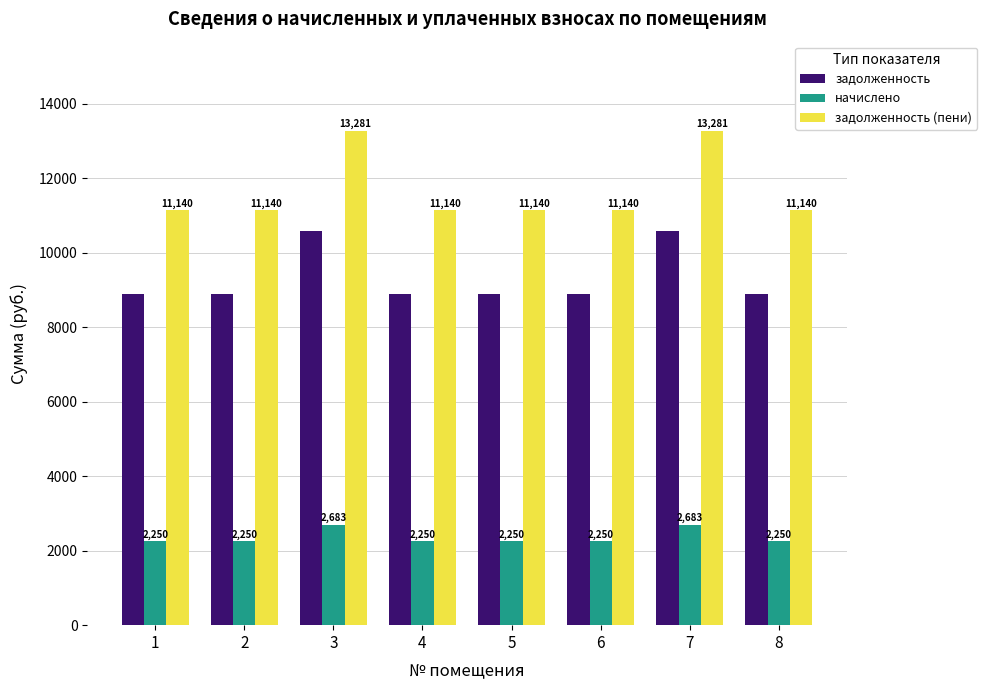

Rank the series at 4 from highest to lowest value.

задолженность (пени), задолженность, начислено